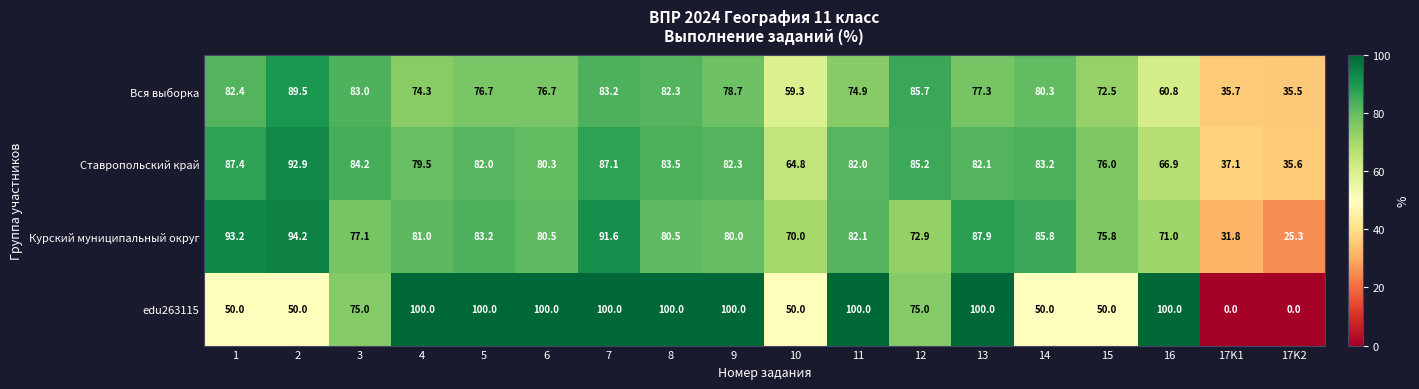

Count the number of data series in this chart.

4